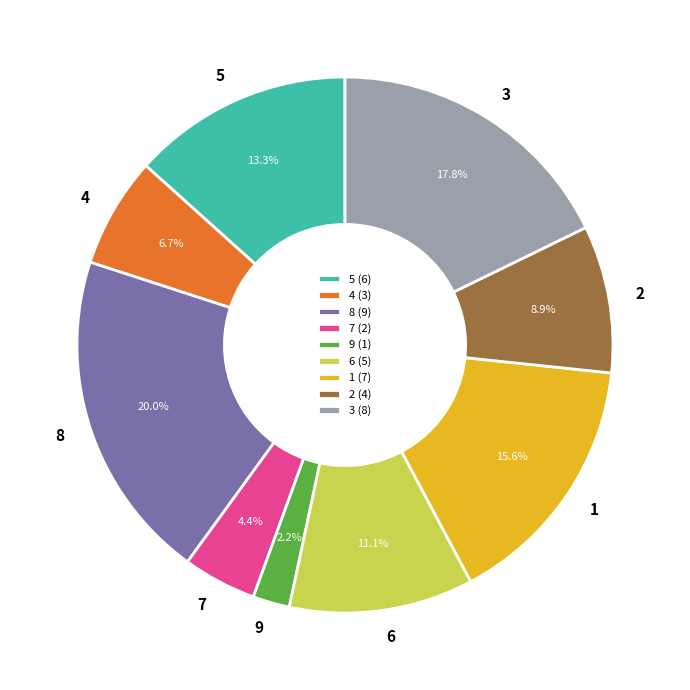

True or false: 8 accounts for 11% of the total.

False